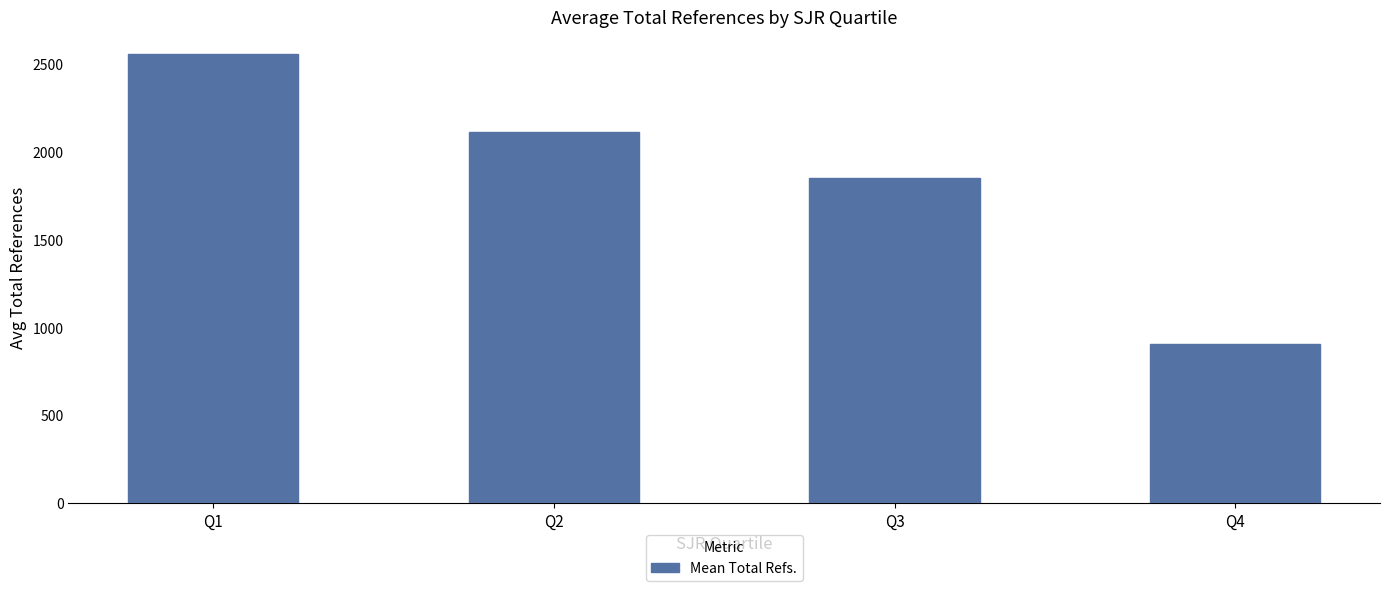

Is it true that the value at Q1 is 2556.8?

True